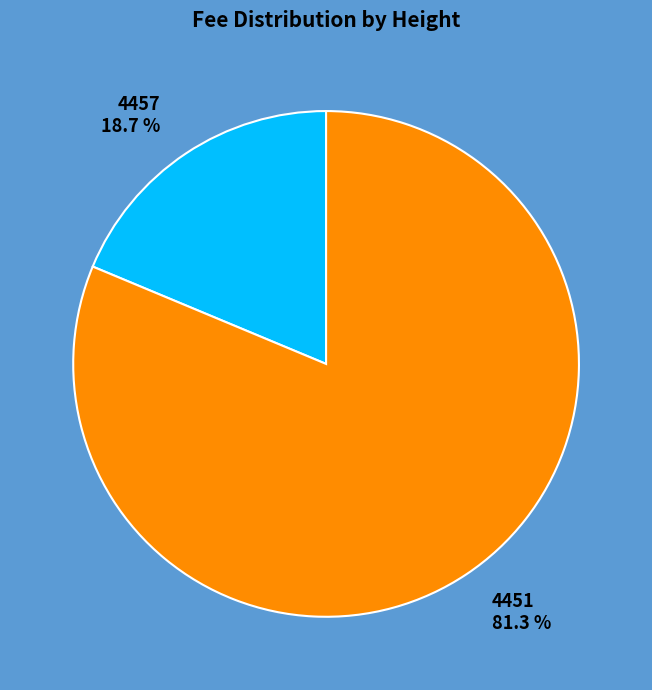

The 4457 slice represents 19% of the pie. True or false?

True